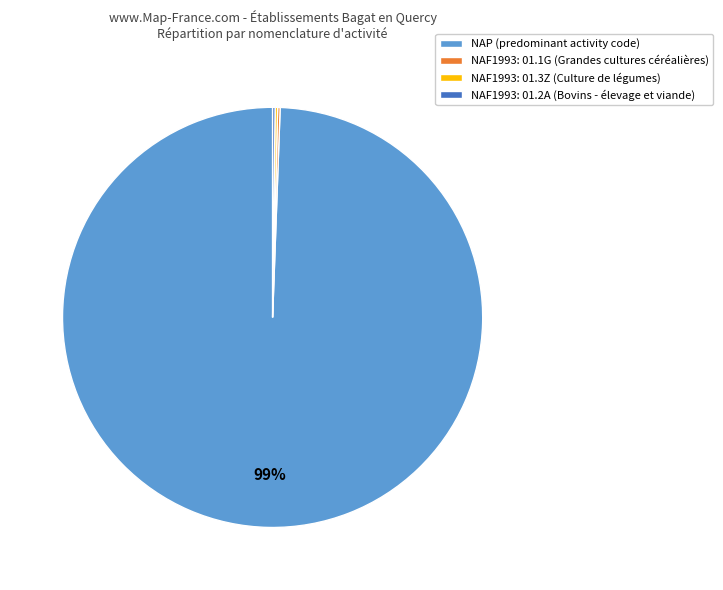

Which category has the biggest portion of the pie?

NAP (predominant activity code)